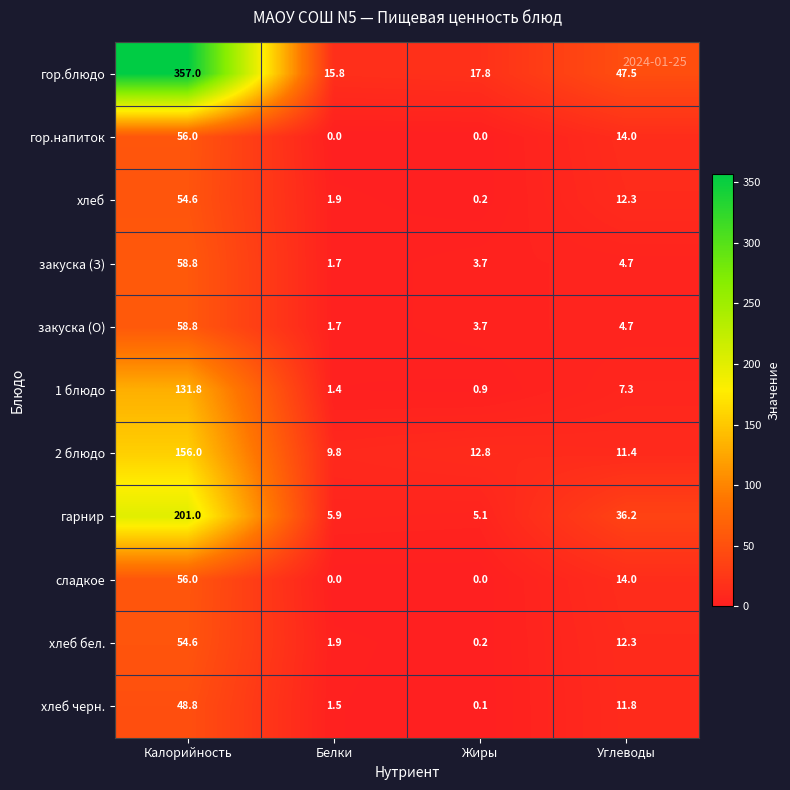

Which series has the largest range (max minus min)?

гор.блюдо